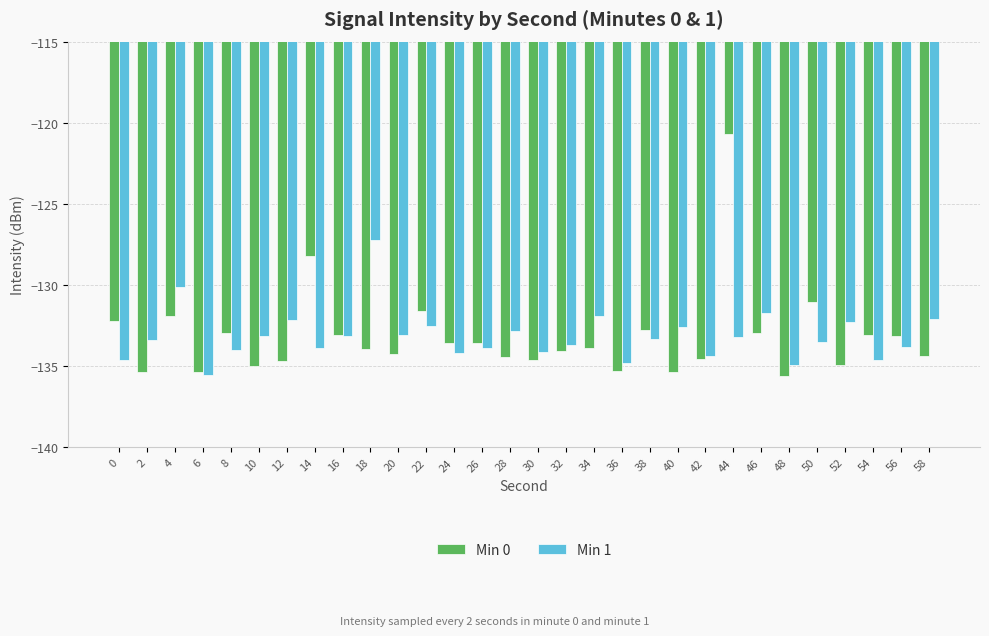

The Min 0 series shows -131.9 at 4. True or false?

True